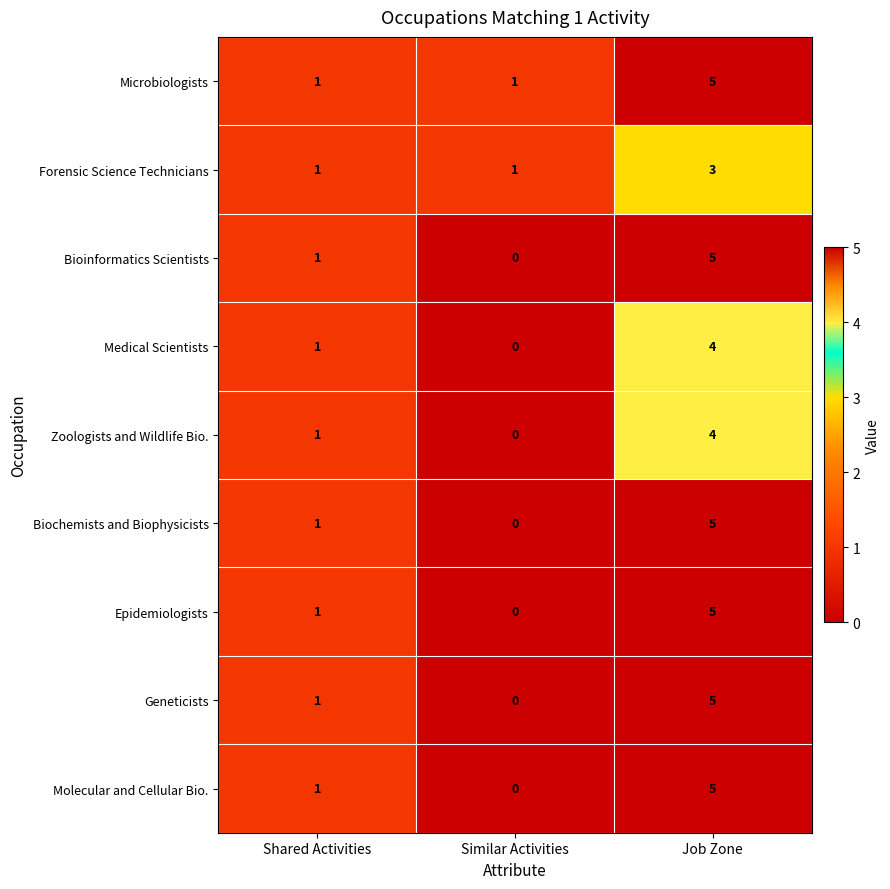

What is the difference between the maximum and minimum values in the Zoologists and Wildlife Bio. series?

4